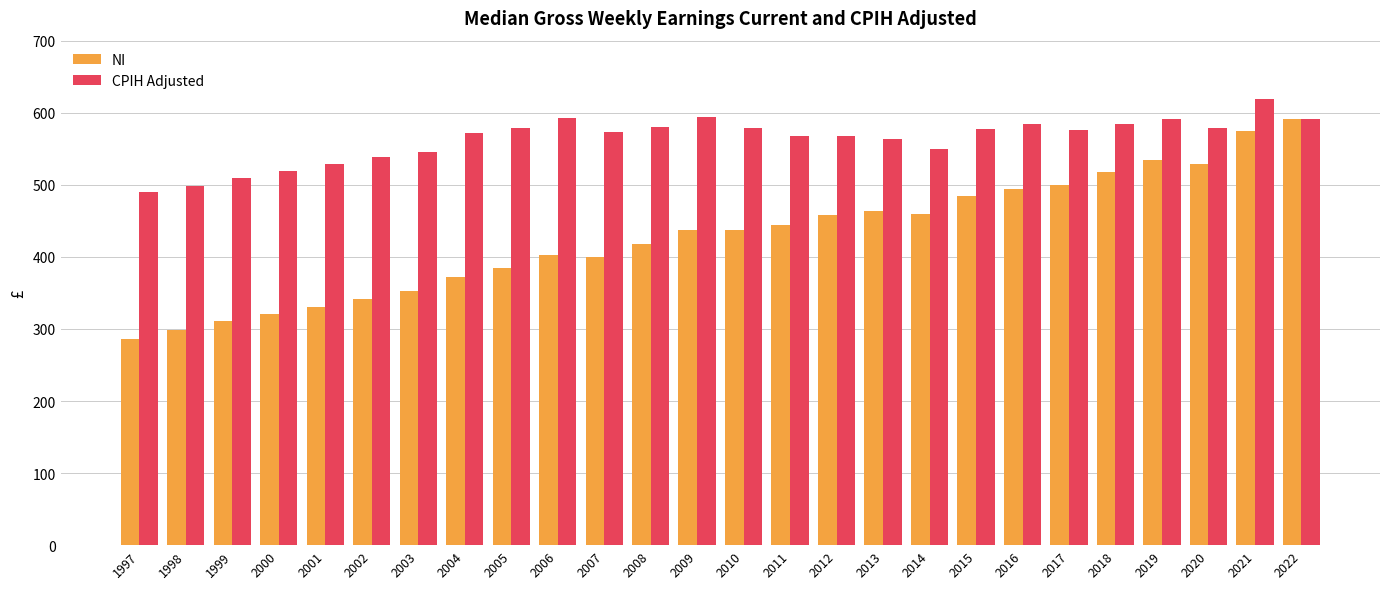

Where does the NI series first go above 437?

2009